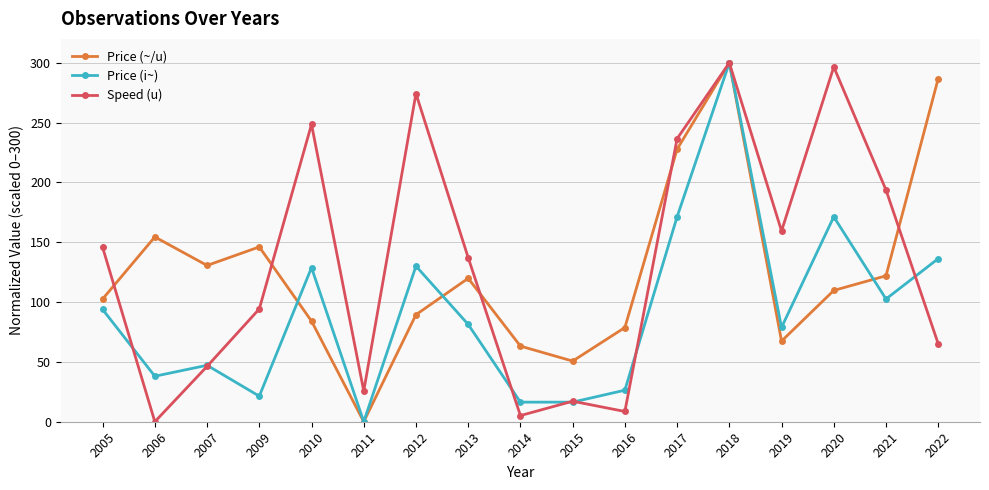

Which series changed the most between 2013 and 2017?

Price (~/u)